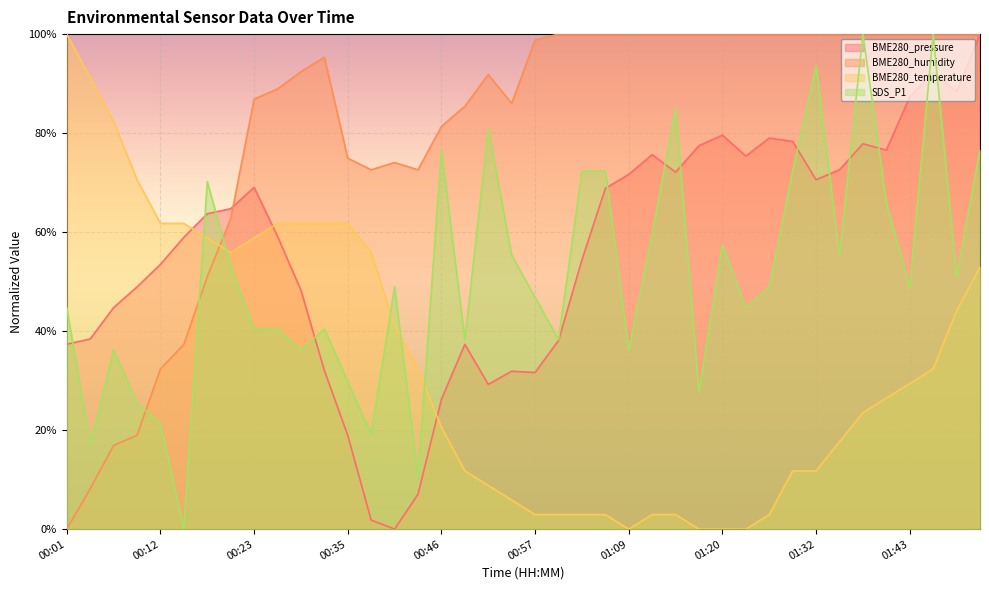

What is the average value of the BME280_pressure series?

0.6